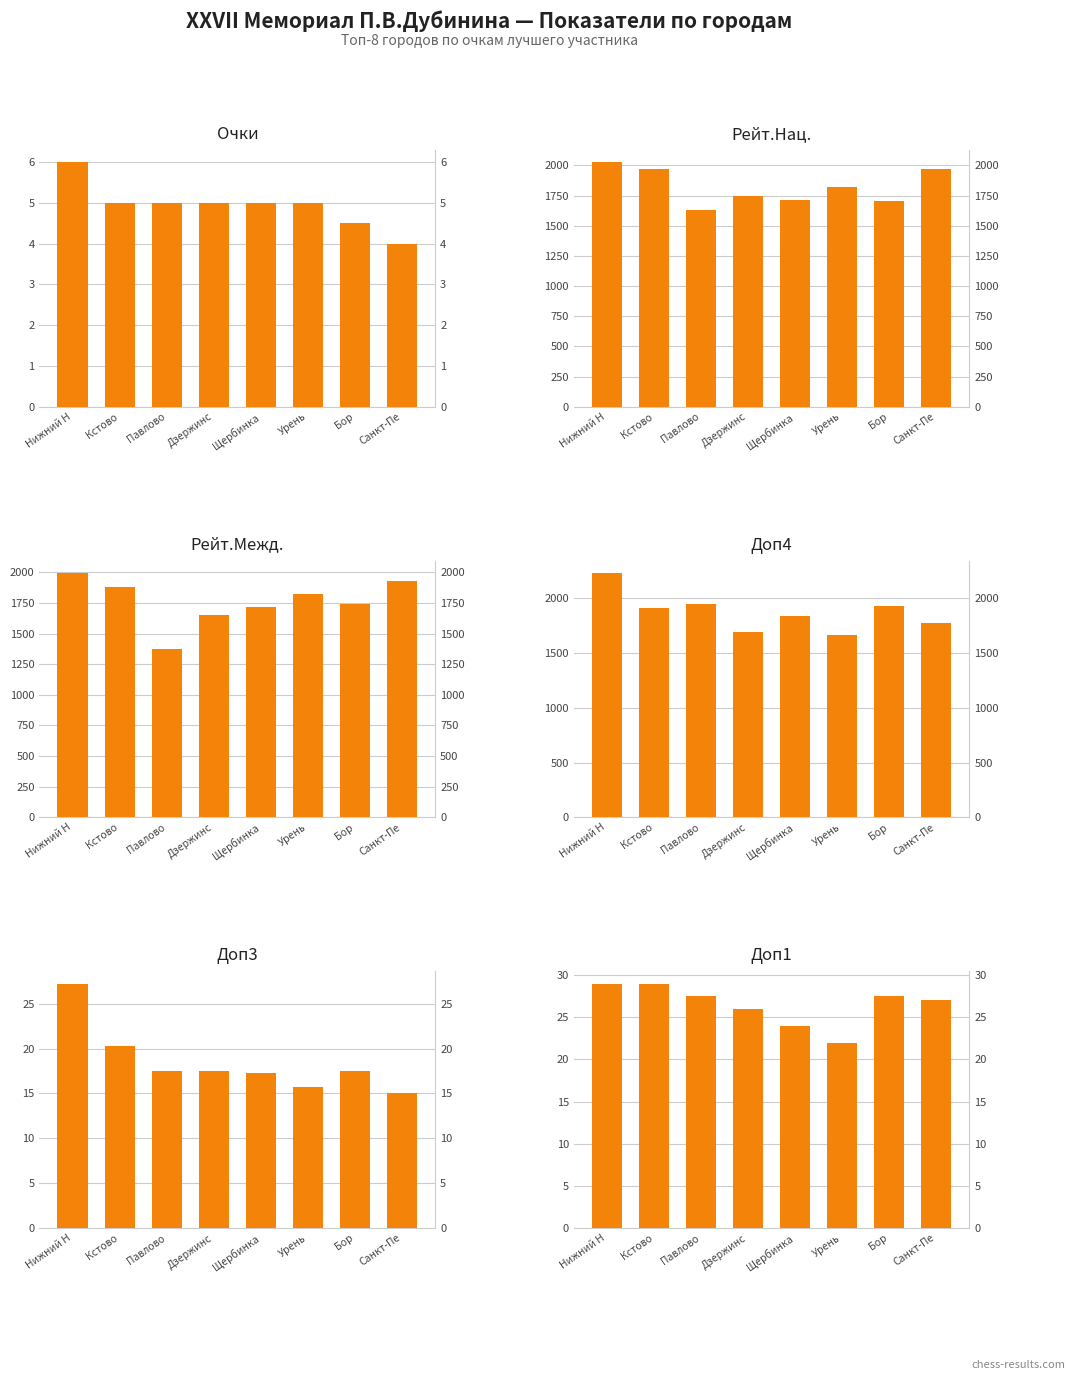

Reading left to right, transcribe all the data shown in this chart.

Очки: Нижний Н=6.0	Кстово=5.0	Павлово=5.0	Дзержинс=5.0	Щербинка=5.0	Урень=5.0	Бор=4.5	Санкт-Пе=4.0
Рейт.Нац.: Нижний Н=2027.0	Кстово=1970.0	Павлово=1627.0	Дзержинс=1747.0	Щербинка=1716.0	Урень=1820.0	Бор=1705.0	Санкт-Пе=1971.0
Рейт.Межд.: Нижний Н=1996.0	Кстово=1884.0	Павлово=1377.0	Дзержинс=1653.0	Щербинка=1720.0	Урень=1820.0	Бор=1740.0	Санкт-Пе=1932.0
Доп4: Нижний Н=2232.0	Кстово=1914.0	Павлово=1950.0	Дзержинс=1694.0	Щербинка=1834.0	Урень=1664.0	Бор=1926.0	Санкт-Пе=1775.0
Доп3: Нижний Н=27.2	Кстово=20.2	Павлово=17.5	Дзержинс=17.5	Щербинка=17.2	Урень=15.8	Бор=17.5	Санкт-Пе=15.0
Доп1: Нижний Н=29.0	Кстово=29.0	Павлово=27.5	Дзержинс=26.0	Щербинка=24.0	Урень=22.0	Бор=27.5	Санкт-Пе=27.0